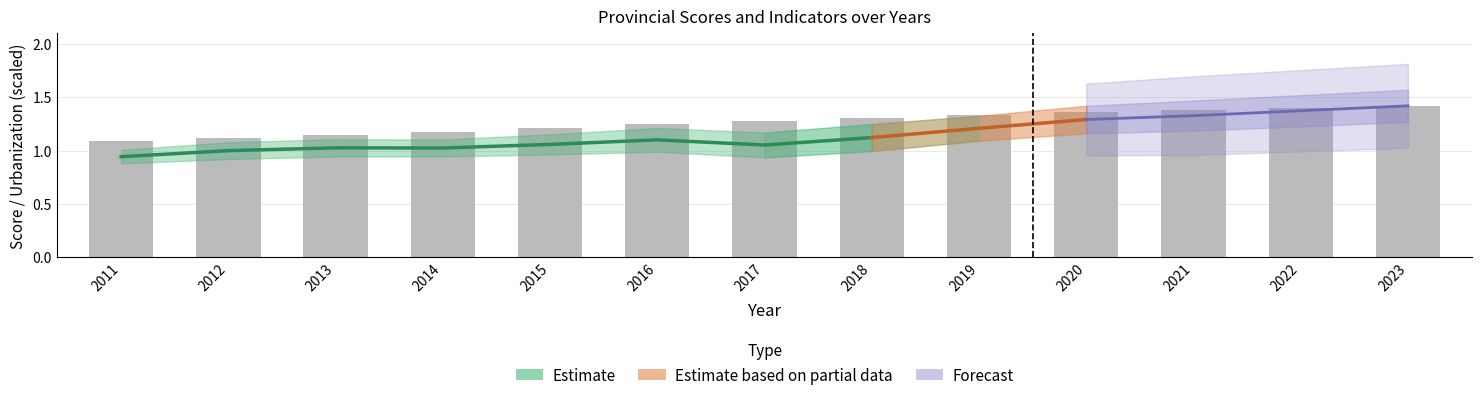

How many bars are there in total?

13